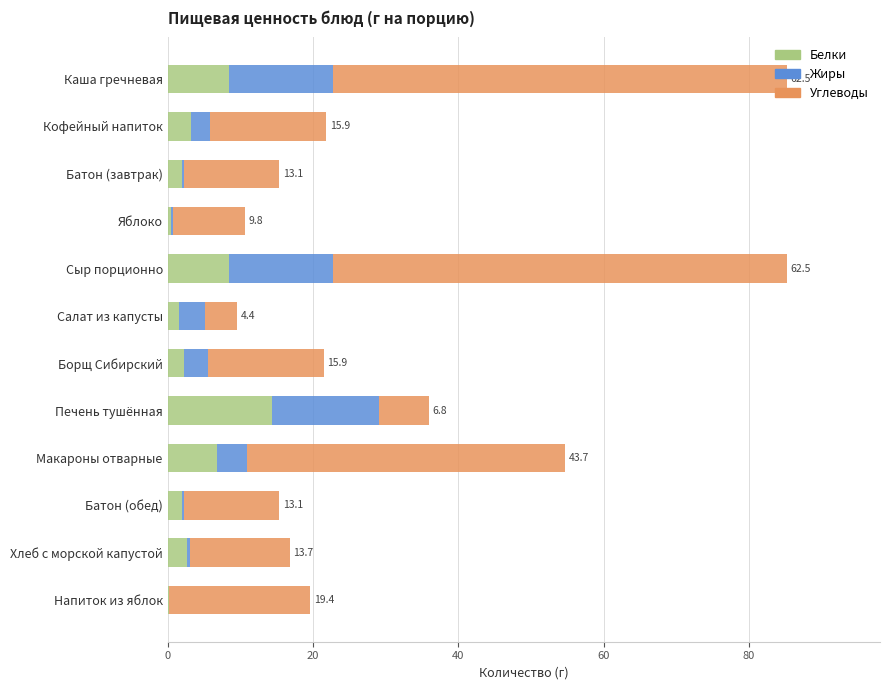

What value does the Белки series have at Кофейный напиток?

3.2